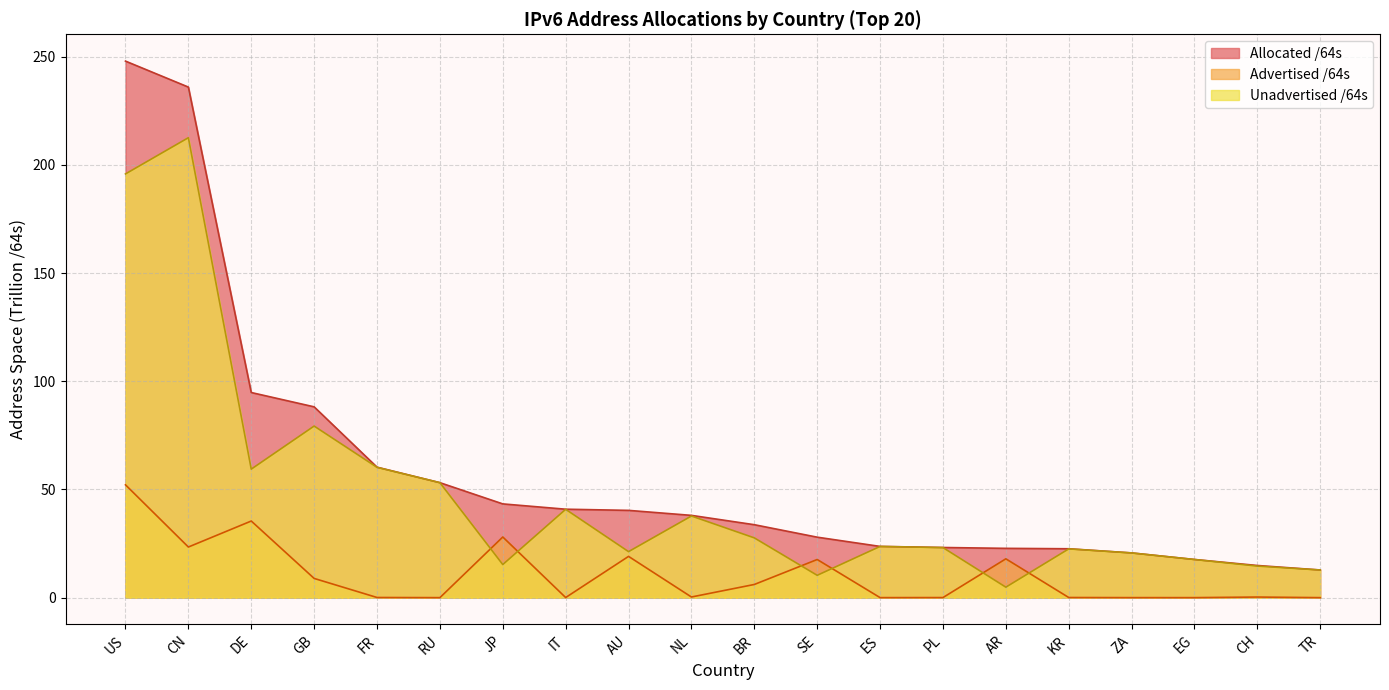

Rank the series by their maximum value, from lowest to highest.

Advertised /64s, Unadvertised /64s, Allocated /64s